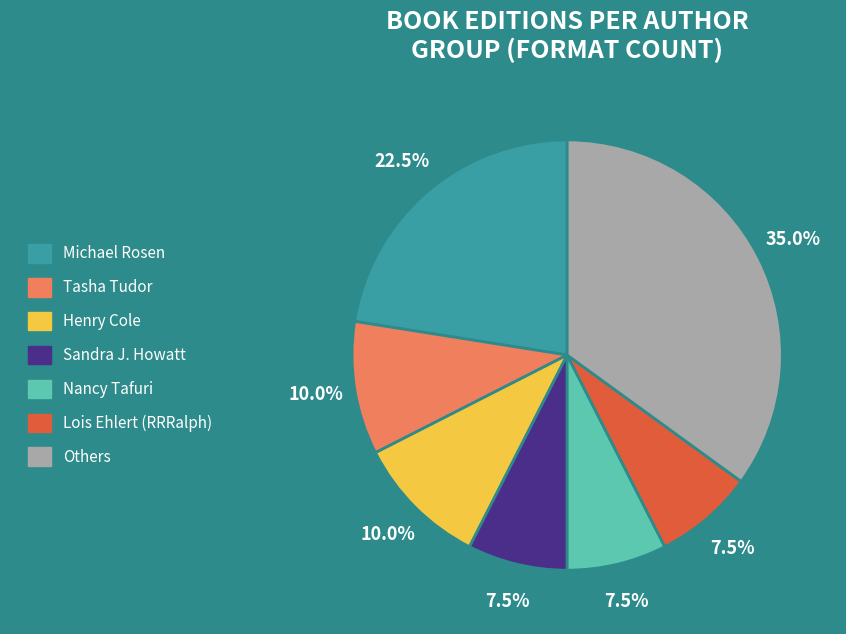

How many slices are in this pie chart?

7